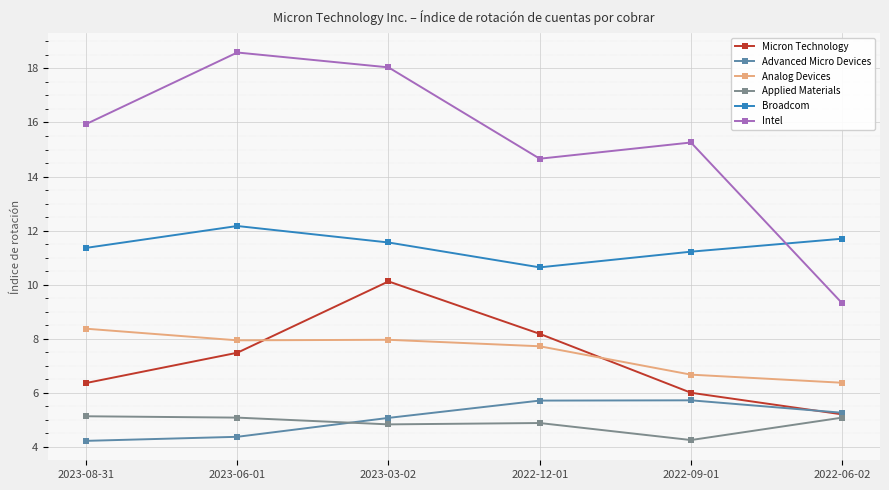

What is the spread (max minus min) of values at 2022-09-01?

11.0